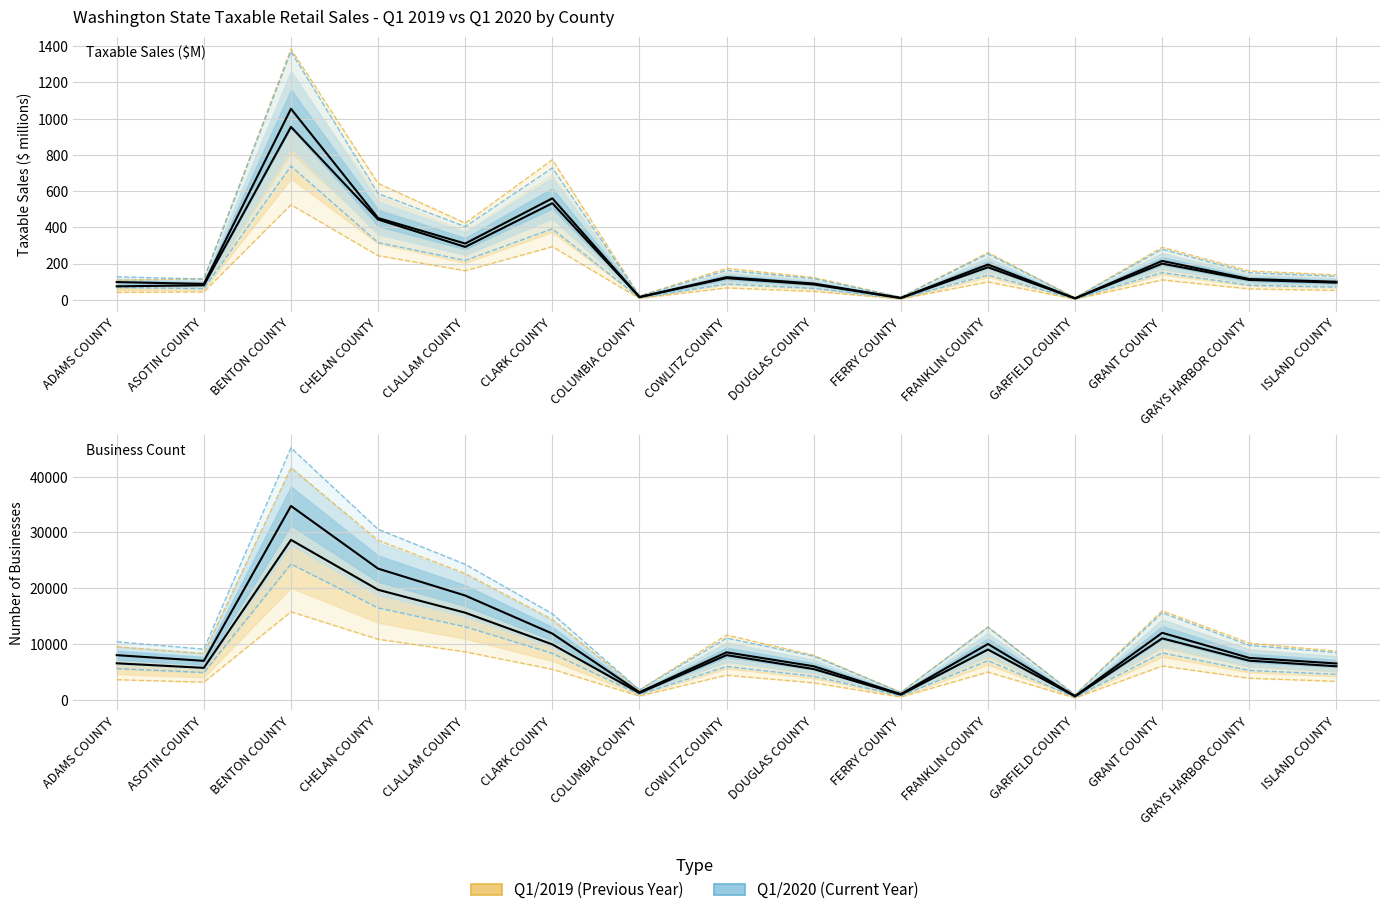

True or false: Q1/2019 COUNT has a value of 7975.0 at DOUGLAS COUNTY.

True